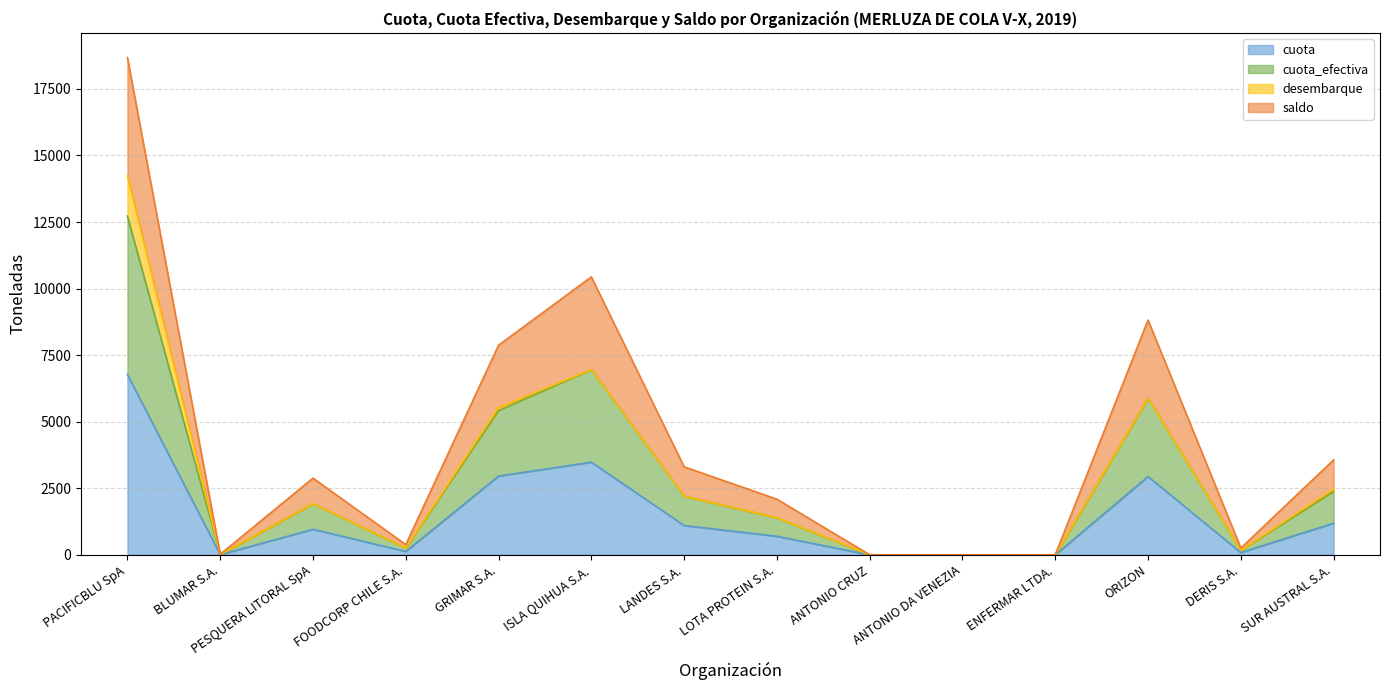

The value of cuota at LOTA PROTEIN S.A. is 696.5. True or false?

True